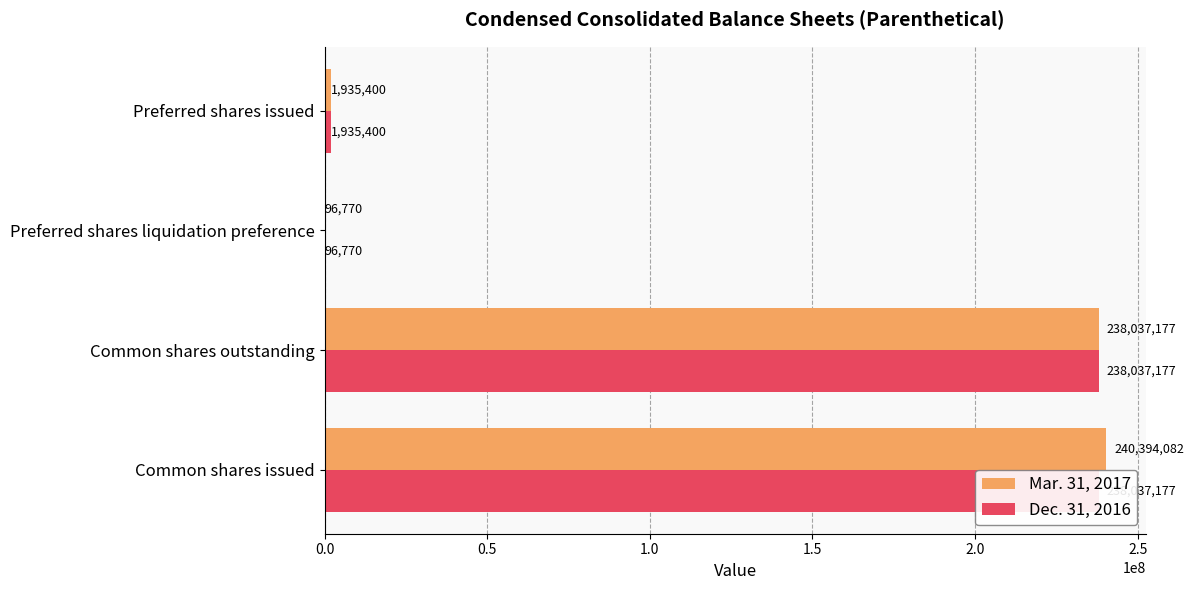

Rank the series by their average value, from highest to lowest.

Mar. 31, 2017, Dec. 31, 2016